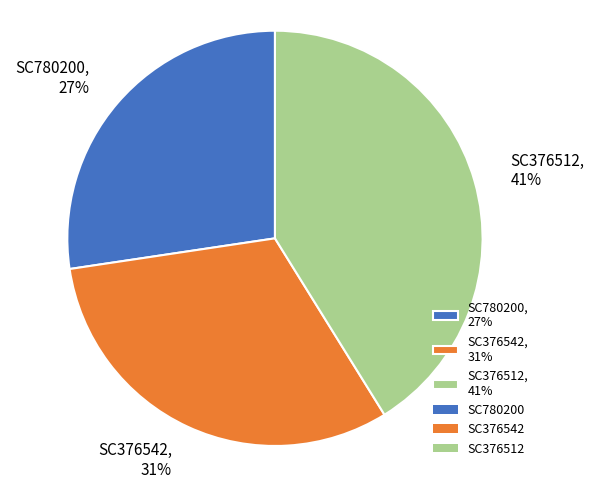

Count the number of slices in the pie.

3